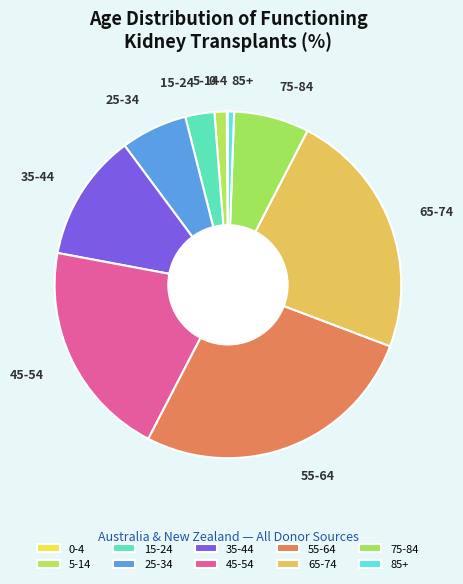

Is 75-84 the majority of the pie?

No